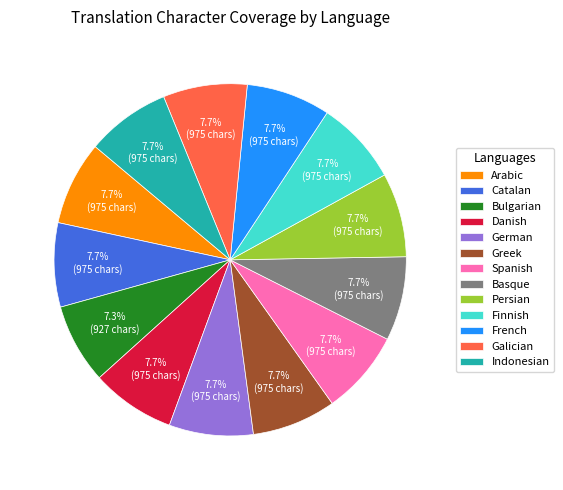

True or false: Arabic accounts for 1% of the total.

False